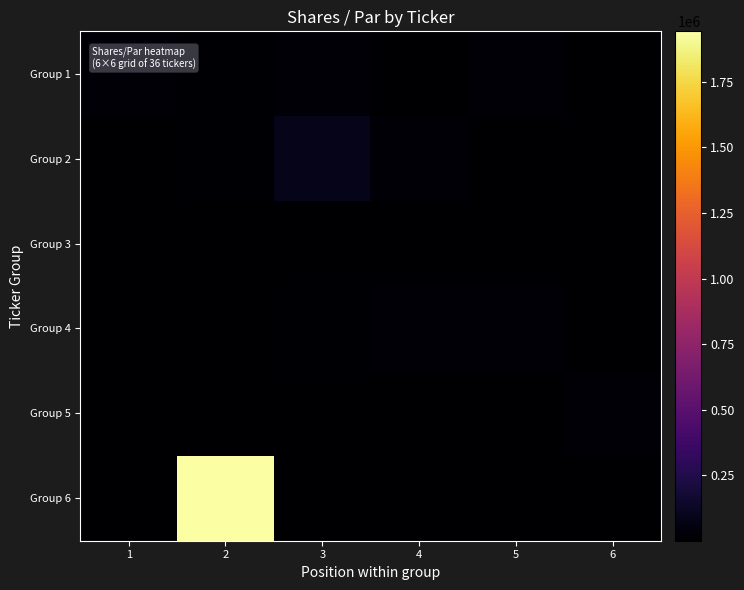

At how many categories does at least one series exceed 725527?

1